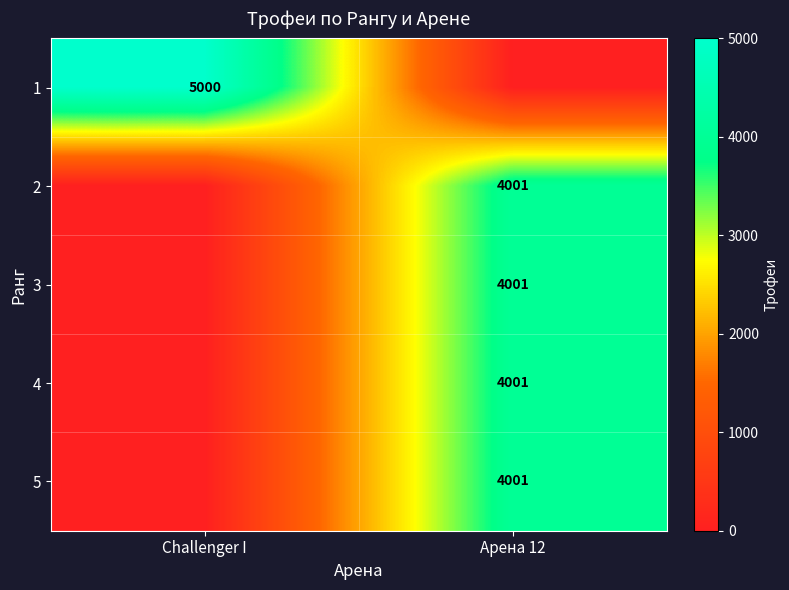

The value of 5 at Арена 12 is 4001. True or false?

True